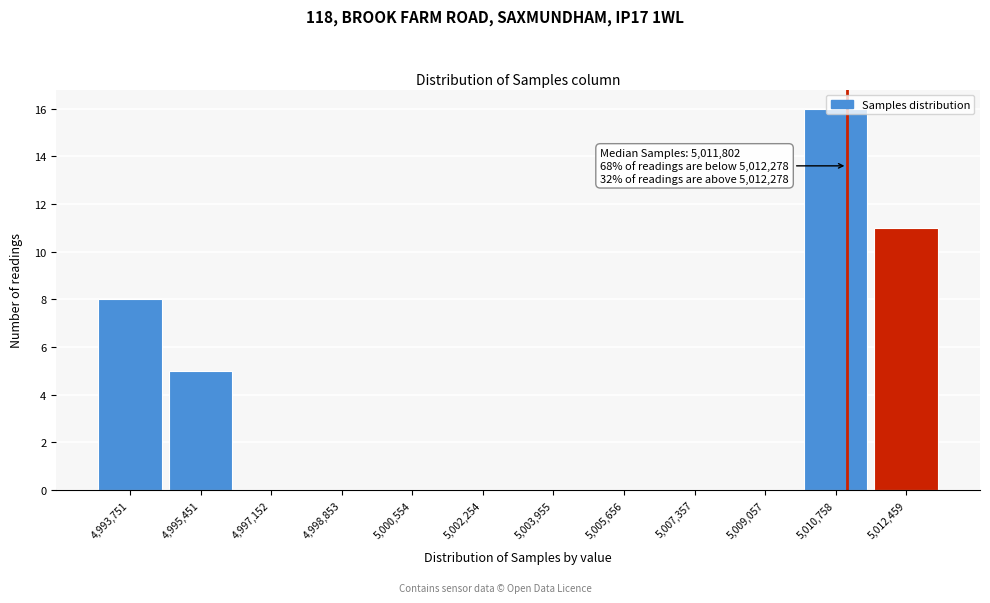

What is the maximum value shown in the chart?

16